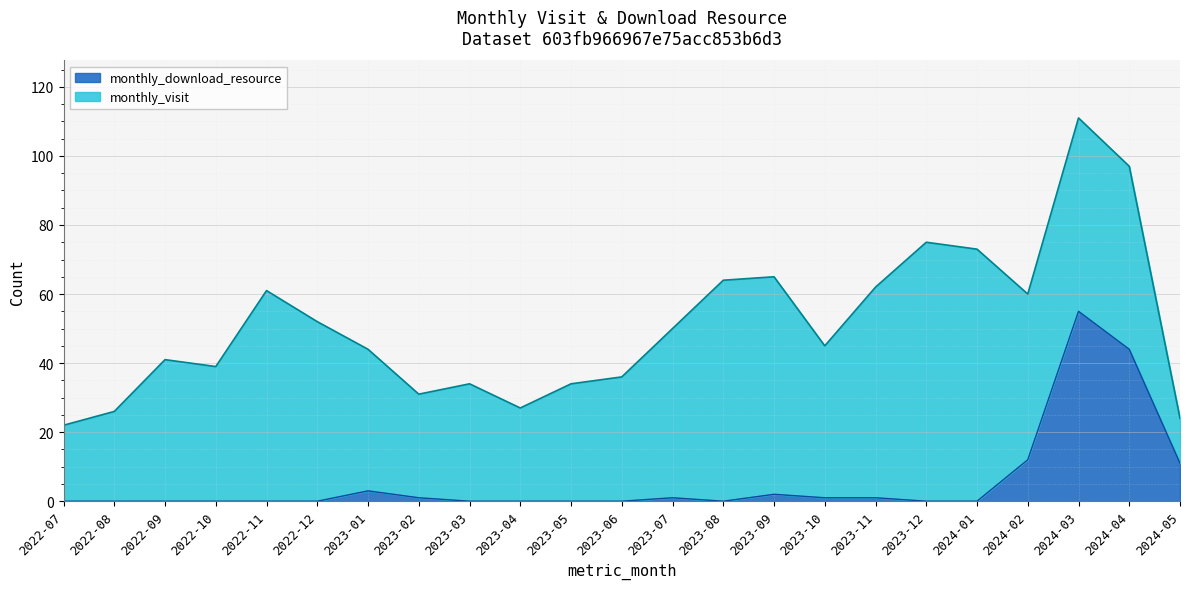

List the labels in order of value, largest first.

2024-03, 2024-04, 2024-02, 2024-05, 2023-01, 2023-09, 2023-02, 2023-07, 2023-10, 2023-11, 2022-07, 2022-08, 2022-09, 2022-10, 2022-11, 2022-12, 2023-03, 2023-04, 2023-05, 2023-06, 2023-08, 2023-12, 2024-01